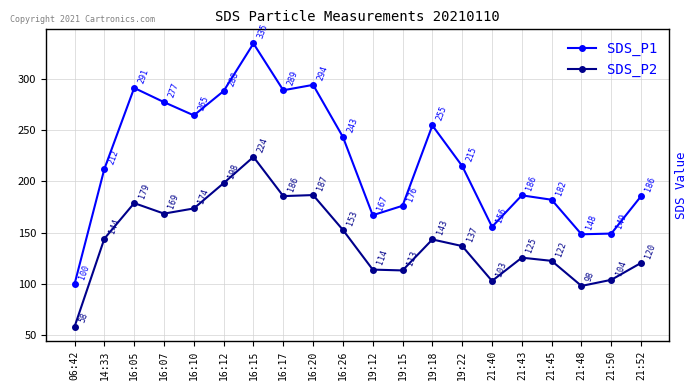

Is it true that SDS_P2 equals 143.3 at 19:18?

True